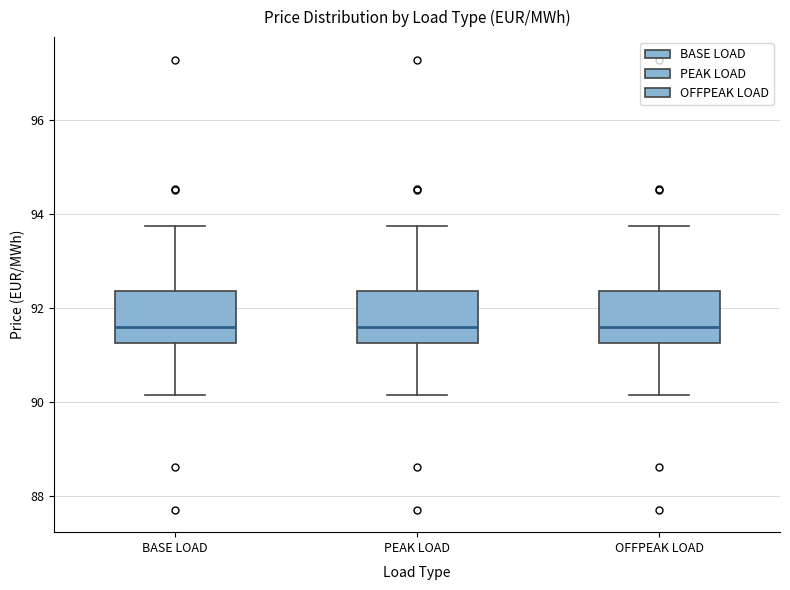

Where does the median line of the box for PEAK LOAD sit on the y-axis? The values are not printed on the chart, so give them approximately, as read against the axis.

91.6